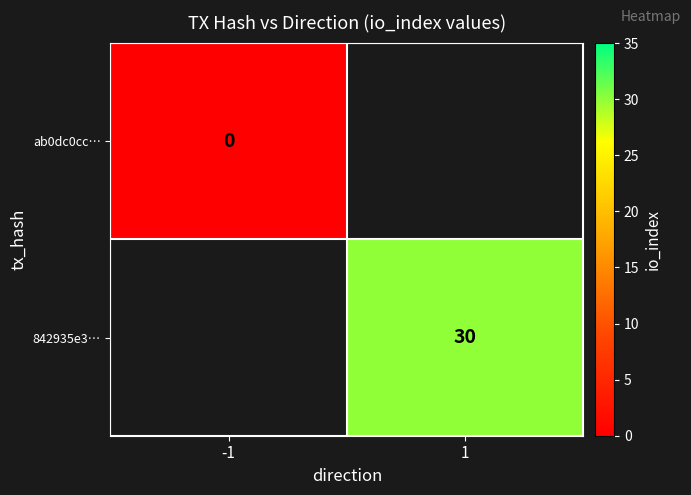

Read the 842935e3… value at 1.

30.0